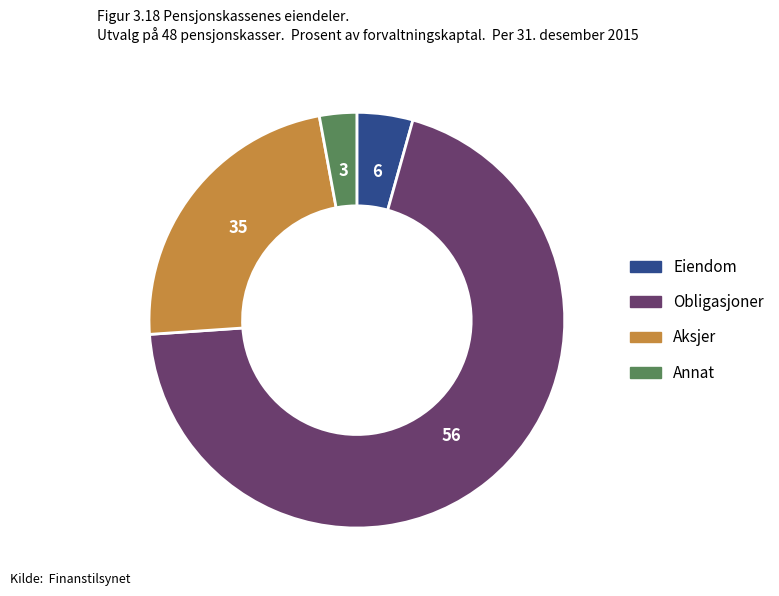

What is the majority slice?

Obligasjoner